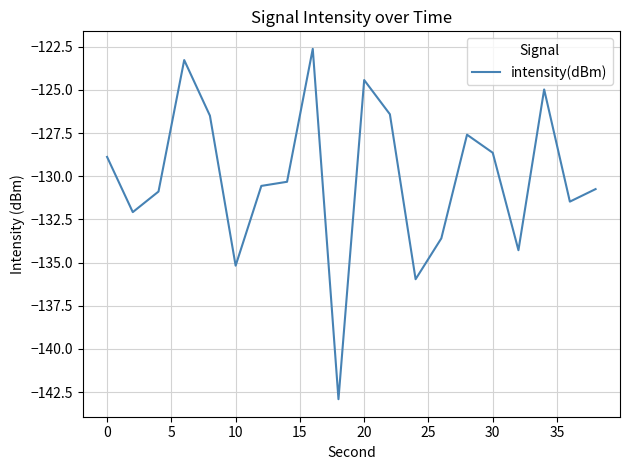

What is the smallest value displayed?

-142.9